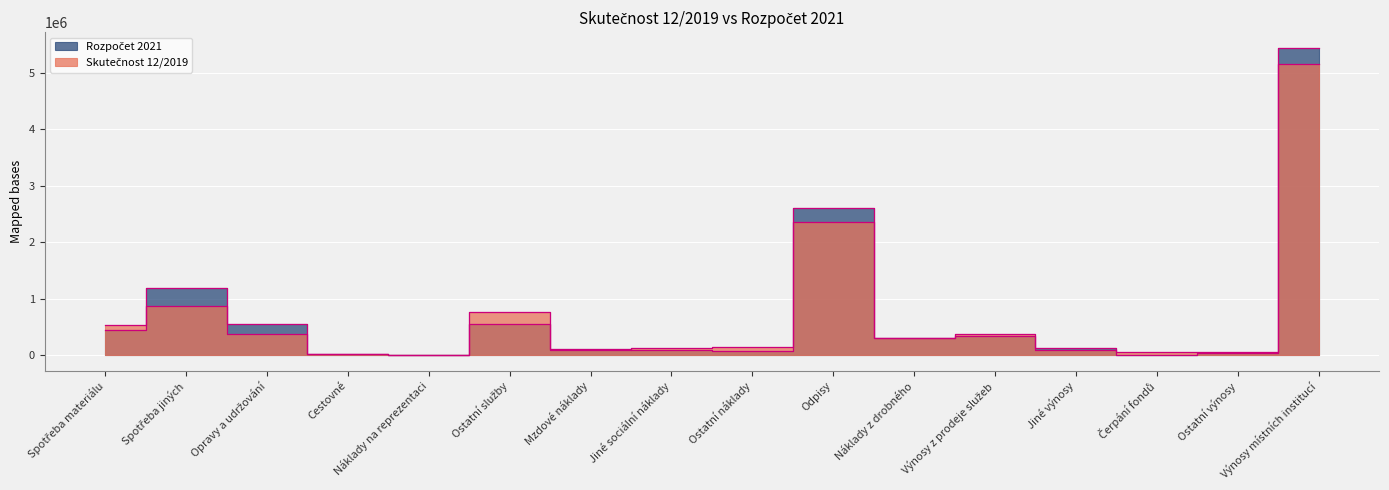

Reading right to left, transcribe all the data shown in this chart.

Skutečnost 12/2019: 5151000	57000	49913	94680	369534	312972	2356020	154471	122606	101543	773601	719	26392	372831	880957	537233
Rozpočet 2021: 5450000	40000	0	120000	350000	300000	2600000	80000	100000	110000	550000	5000	15000	550000	1200000	450000